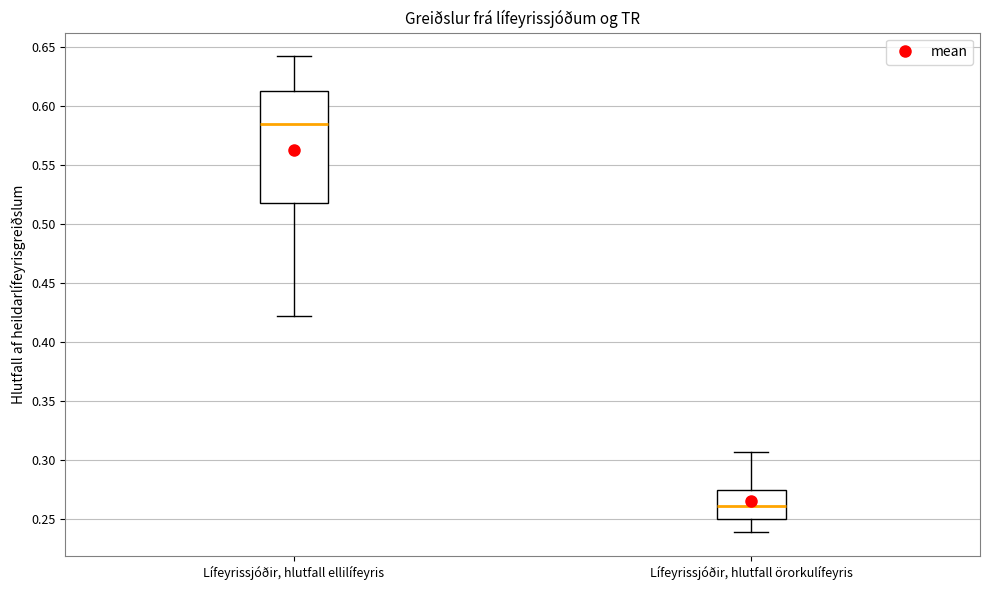

Which box has the lowest median line?

Lífeyrissjóðir, hlutfall örorkulífeyris